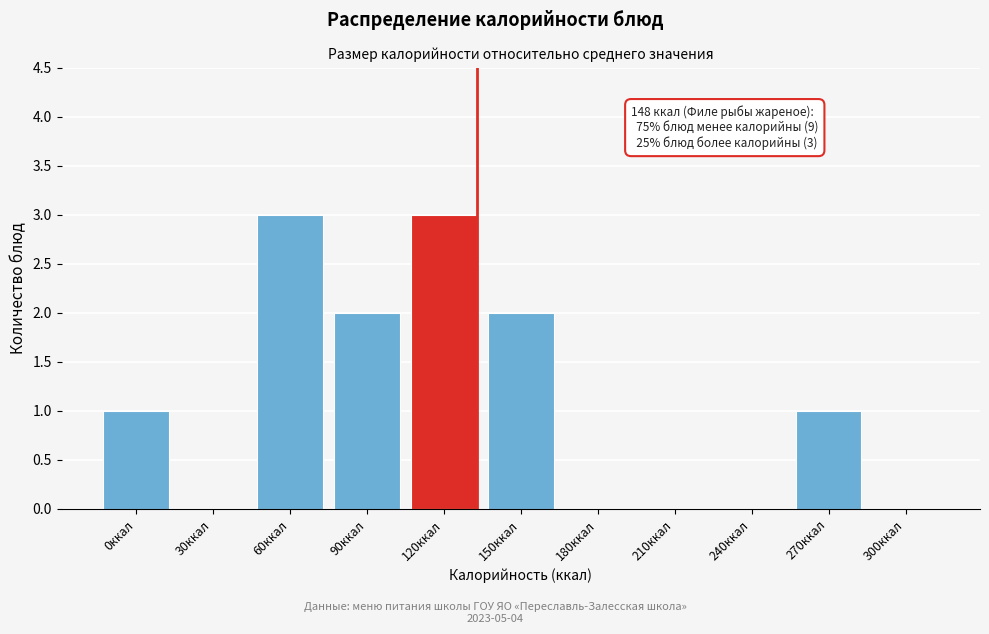

Reading left to right, extract all data points from this chart.

0ккал=1	30ккал=0	60ккал=3	90ккал=2	120ккал=3	150ккал=2	180ккал=0	210ккал=0	240ккал=0	270ккал=1	300ккал=0